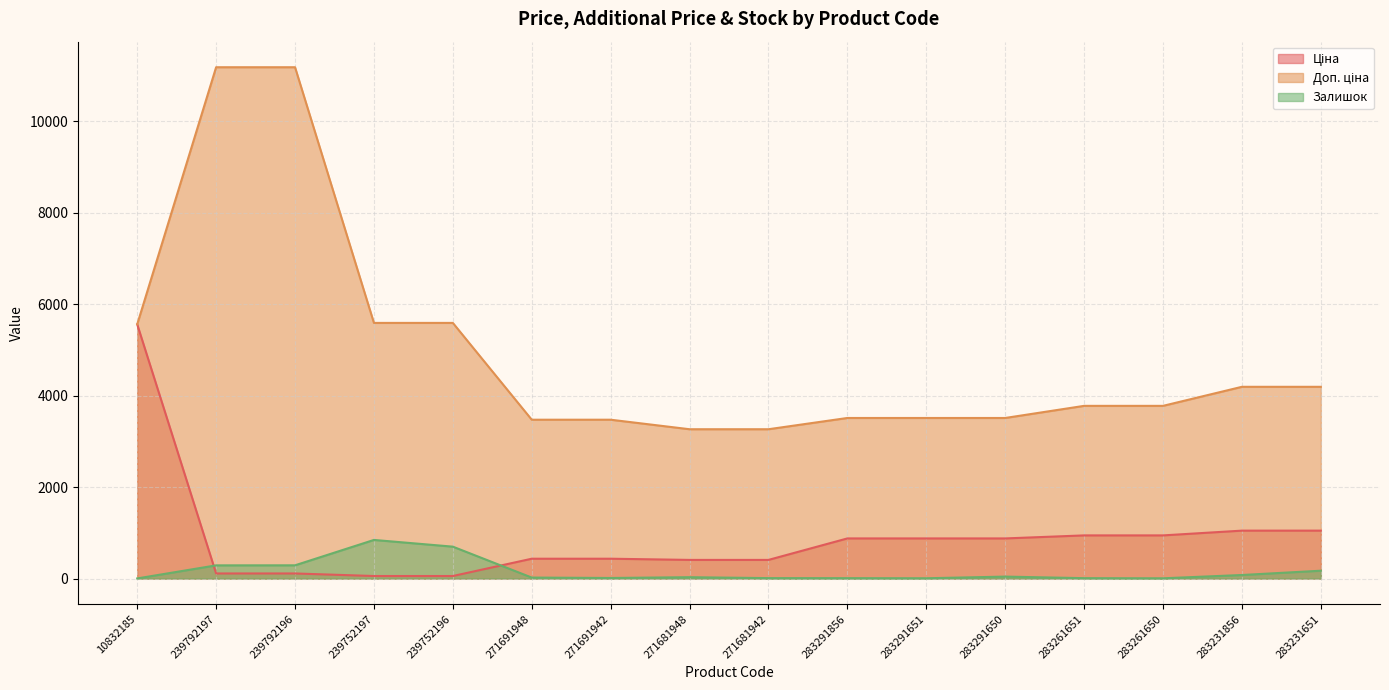

Which category has the highest value across all series?

239792197